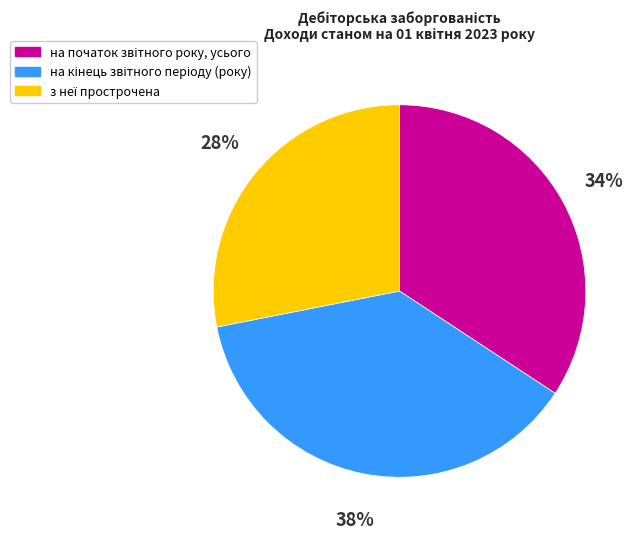

Is there any slice that represents more than half of the pie?

No